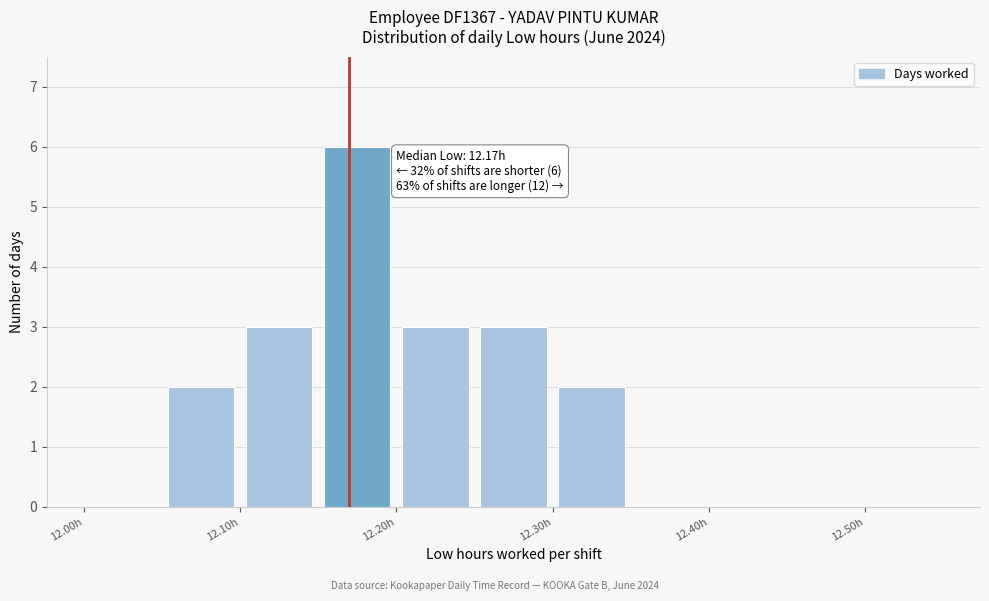

Which range on the x-axis has the tallest bar?

12.15 to 12.20